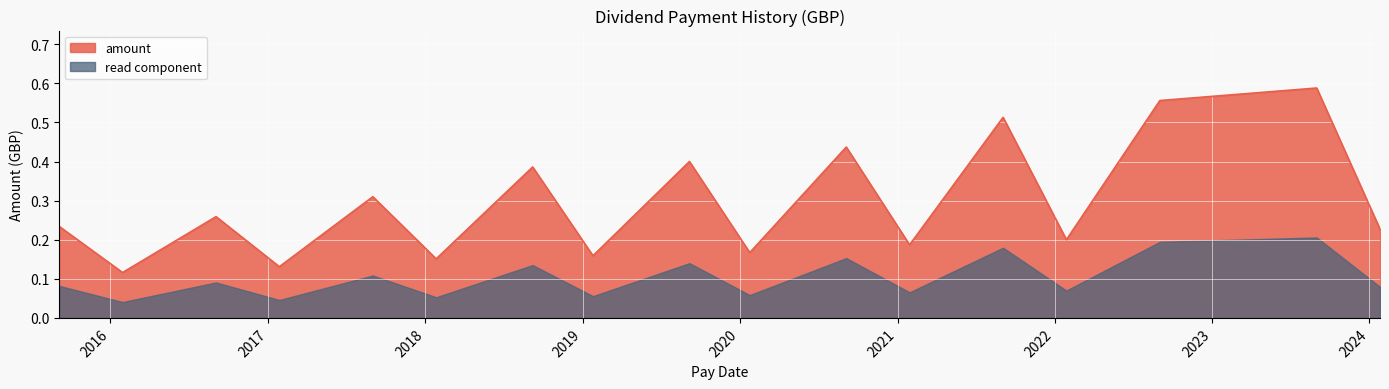

True or false: amount and read component intersect in this chart.

False